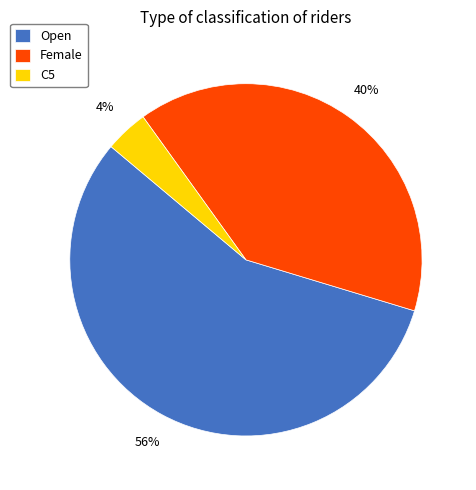

To the nearest percent, what is the combined percentage of Open and Female?

96%